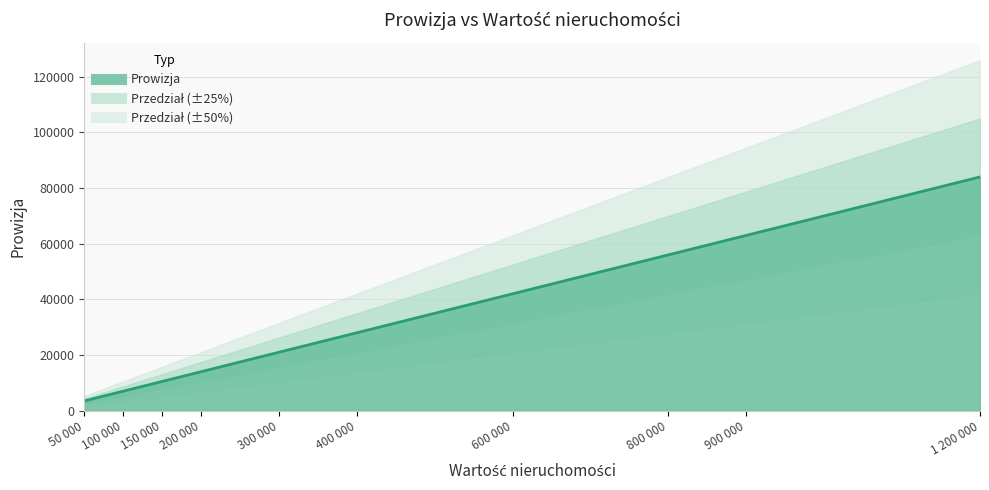

What is the value of the 2nd point from the left?

7000